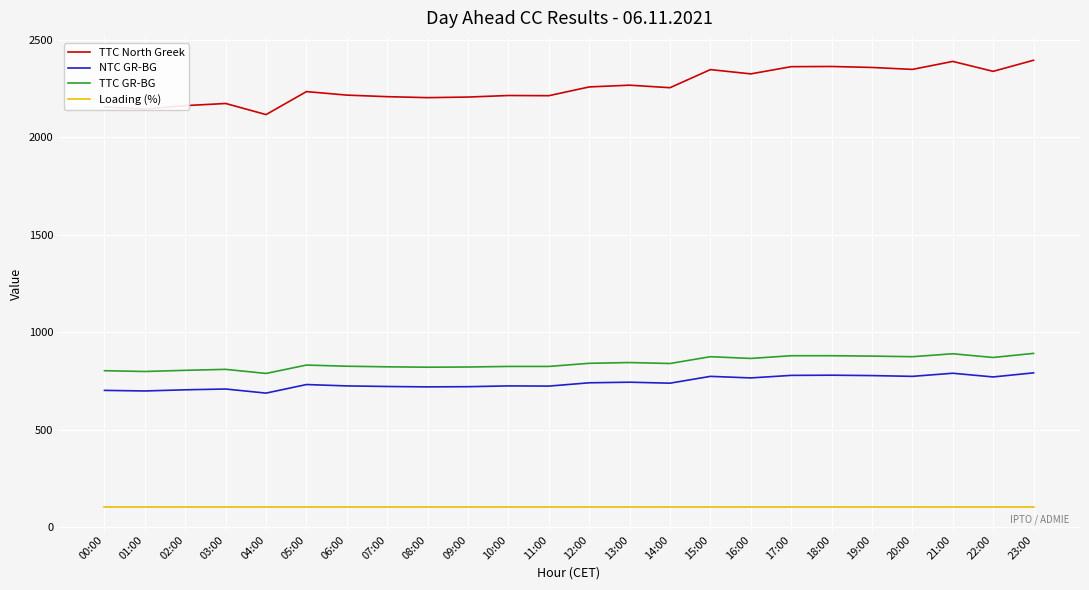

Which series has the widest spread of values?

TTC North Greek